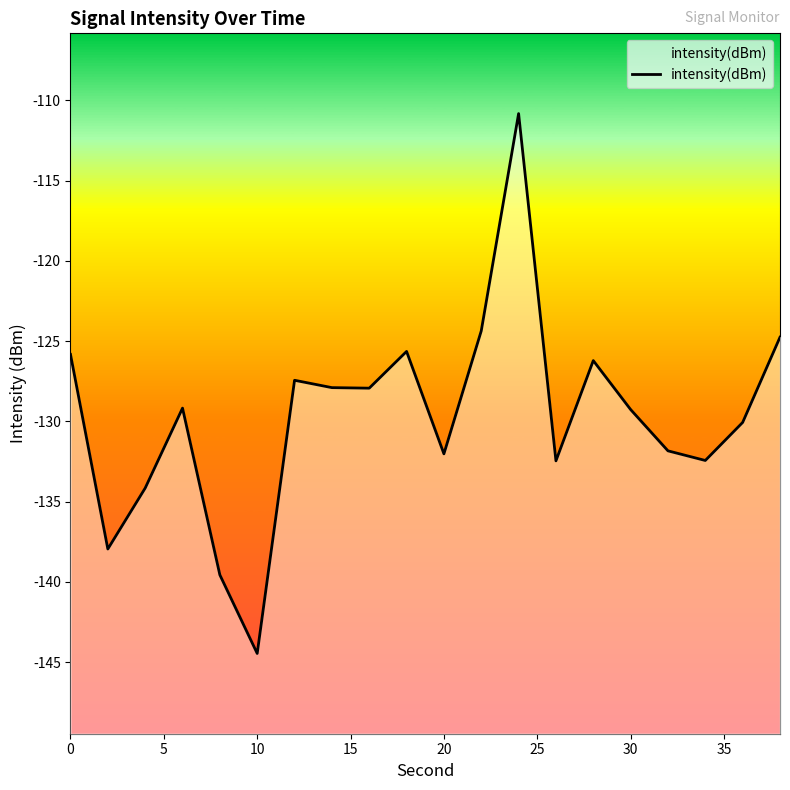

Reading left to right, what are all the values shown in this chart?

-125.8	-138.0	-134.2	-129.2	-139.6	-144.5	-127.4	-127.9	-127.9	-125.6	-132.0	-124.4	-110.8	-132.5	-126.2	-129.3	-131.8	-132.4	-130.1	-124.8